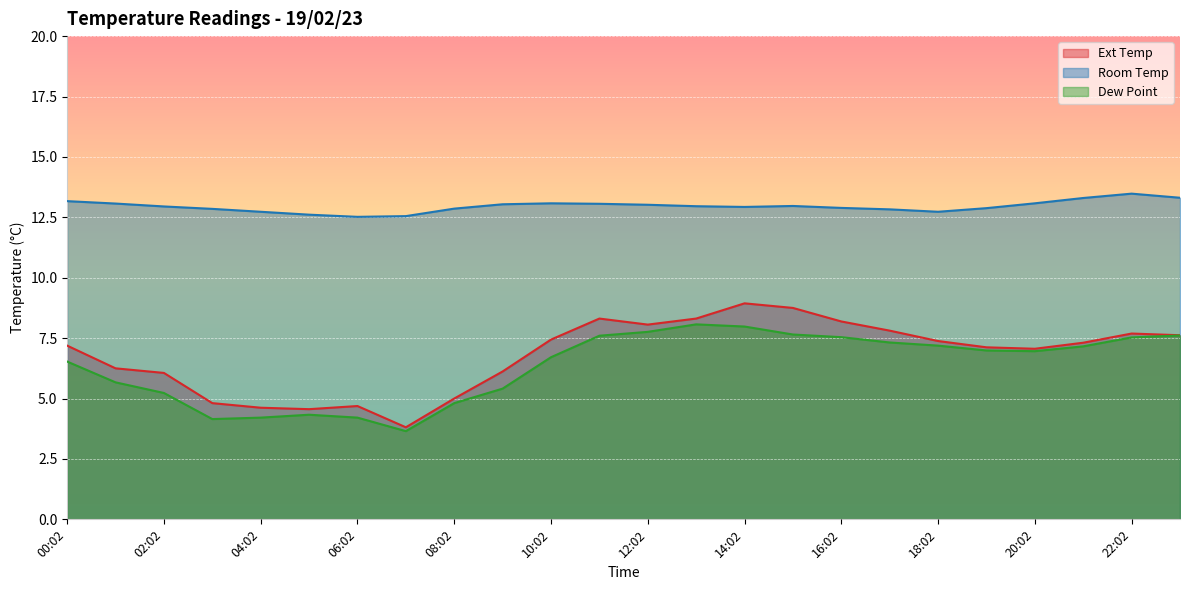

Reading right to left, extract all data points from this chart.

Ext Temp: 23:02=7.6	22:02=7.7	21:02=7.3	20:02=7.1	19:02=7.1	18:02=7.4	17:02=7.8	16:02=8.2	15:02=8.8	14:02=8.9	13:02=8.3	12:02=8.1	11:02=8.3	10:02=7.4	09:02=6.1	08:02=5.0	07:02=3.8	06:02=4.7	05:02=4.6	04:02=4.6	03:02=4.8	02:02=6.1	01:02=6.2	00:02=7.2
Room Temp: 23:02=13.3	22:02=13.5	21:02=13.3	20:02=13.1	19:02=12.9	18:02=12.7	17:02=12.8	16:02=12.9	15:02=13.0	14:02=12.9	13:02=13.0	12:02=13.0	11:02=13.1	10:02=13.1	09:02=13.0	08:02=12.9	07:02=12.6	06:02=12.5	05:02=12.6	04:02=12.7	03:02=12.8	02:02=12.9	01:02=13.1	00:02=13.2
Dew Point: 23:02=7.6	22:02=7.5	21:02=7.2	20:02=7.0	19:02=7.0	18:02=7.2	17:02=7.3	16:02=7.5	15:02=7.7	14:02=8.0	13:02=8.1	12:02=7.8	11:02=7.6	10:02=6.7	09:02=5.4	08:02=4.8	07:02=3.6	06:02=4.2	05:02=4.3	04:02=4.2	03:02=4.2	02:02=5.2	01:02=5.7	00:02=6.5